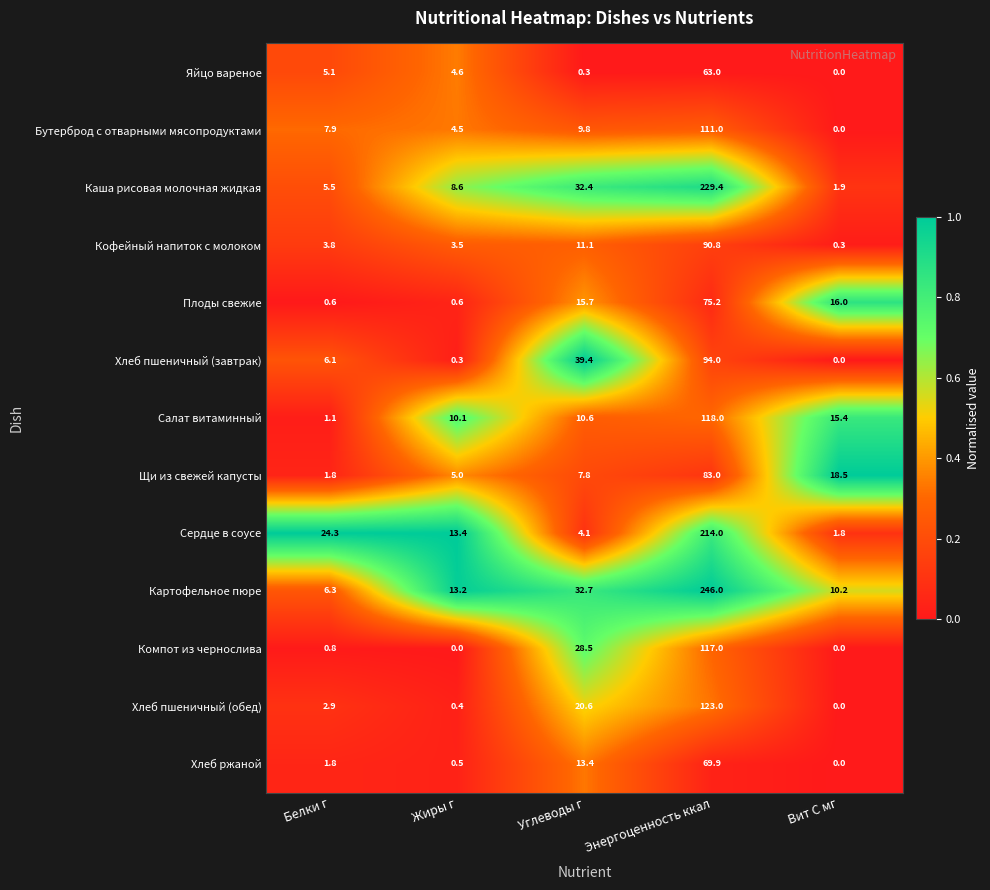

Which series has the largest total across all categories?

Картофельное пюре